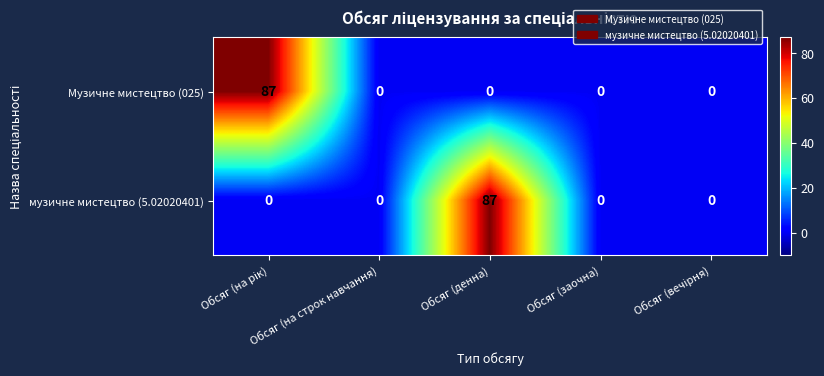

The value of музичне мистецтво (5.02020401) at Обсяг (на строк навчання) is 0. True or false?

True